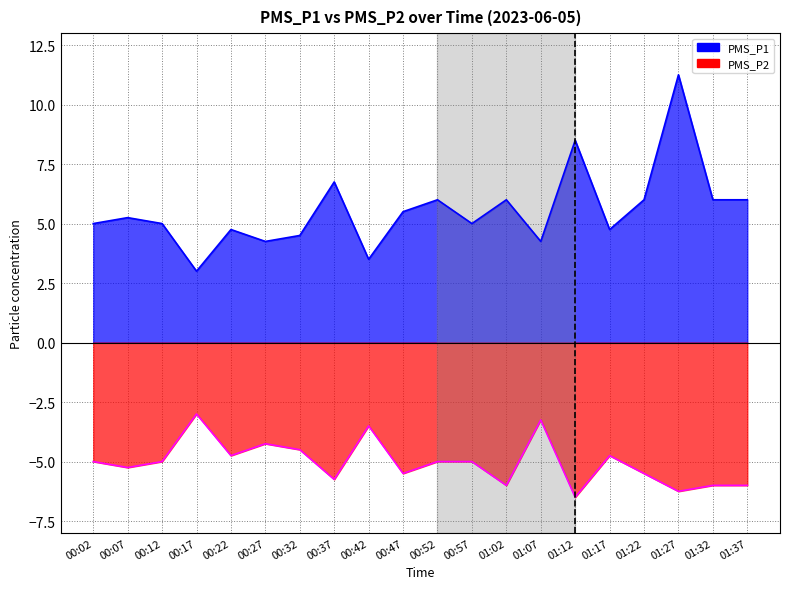

What is the sum of the PMS_P2 (negated) values at 01:17 and 01:32?

-10.8